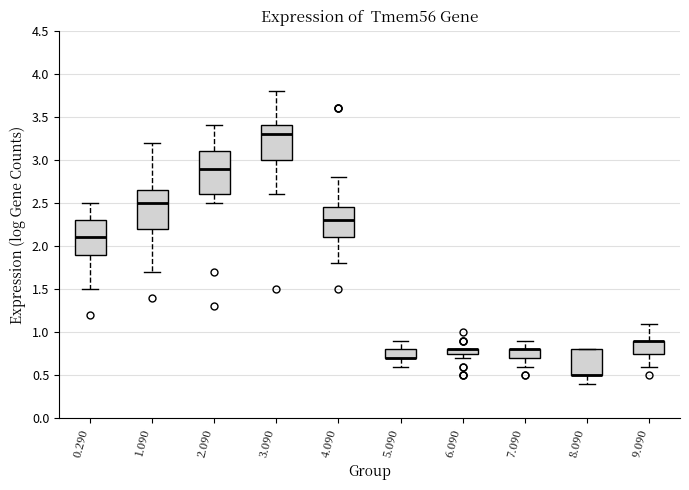

Where is the lower edge of the box at x = 1.090 on the y-axis? The values are not printed on the chart, so give them approximately, as read against the axis.

2.20